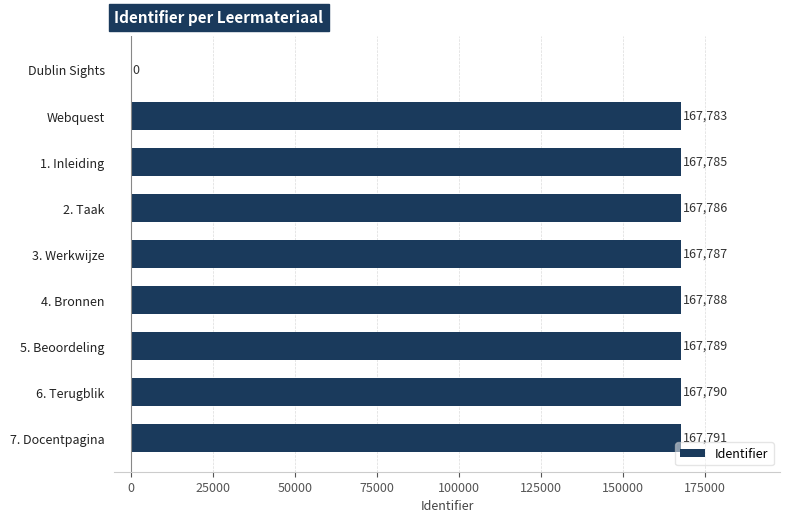

The chart shows a value of 167791 at 7. Docentpagina. True or false?

True